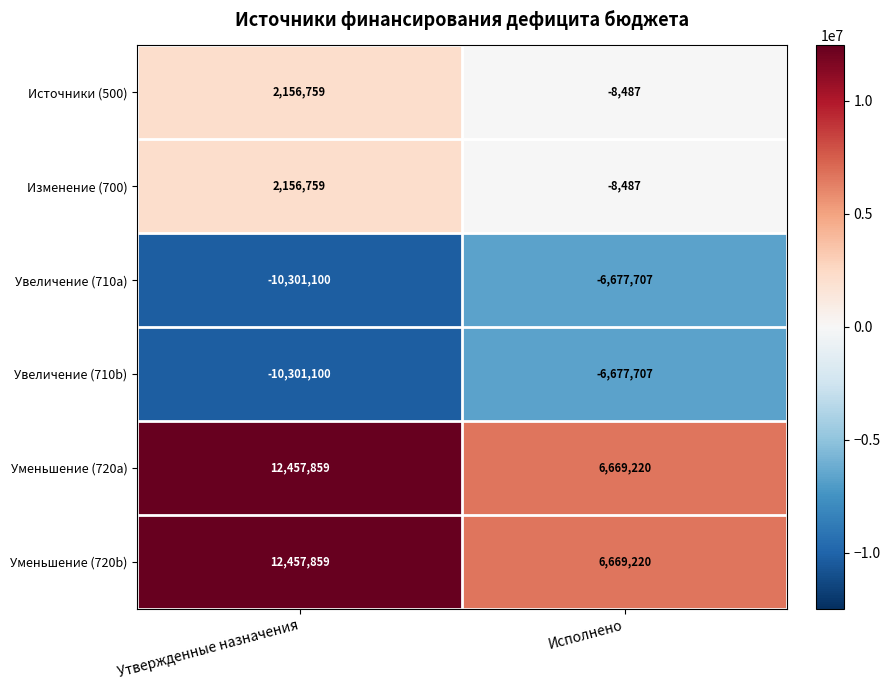

Reading right to left, what are all the values shown in this chart?

Источники (500): Исполнено=-8487	Утвержденные назначения=2156759
Изменение (700): Исполнено=-8487	Утвержденные назначения=2156759
Увеличение (710a): Исполнено=-6677707	Утвержденные назначения=-10301100
Увеличение (710b): Исполнено=-6677707	Утвержденные назначения=-10301100
Уменьшение (720a): Исполнено=6669220	Утвержденные назначения=12457859
Уменьшение (720b): Исполнено=6669220	Утвержденные назначения=12457859